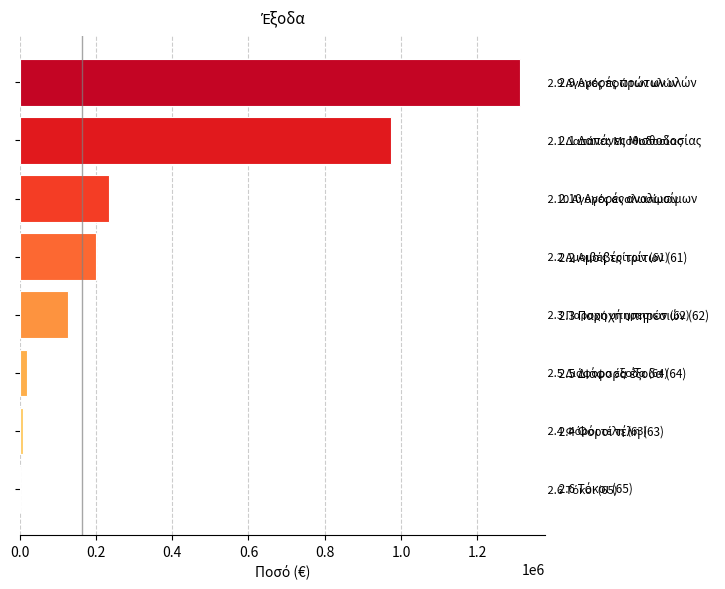

What is the average value?

359079.9